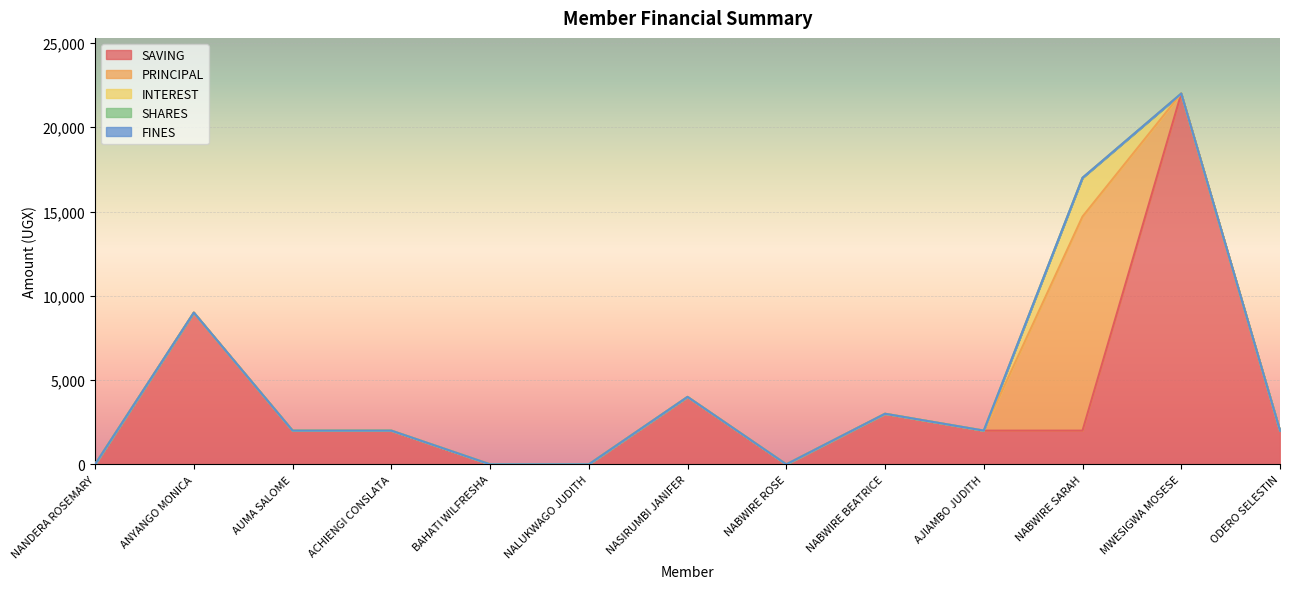

How many values in the PRINCIPAL series exceed 0?

1